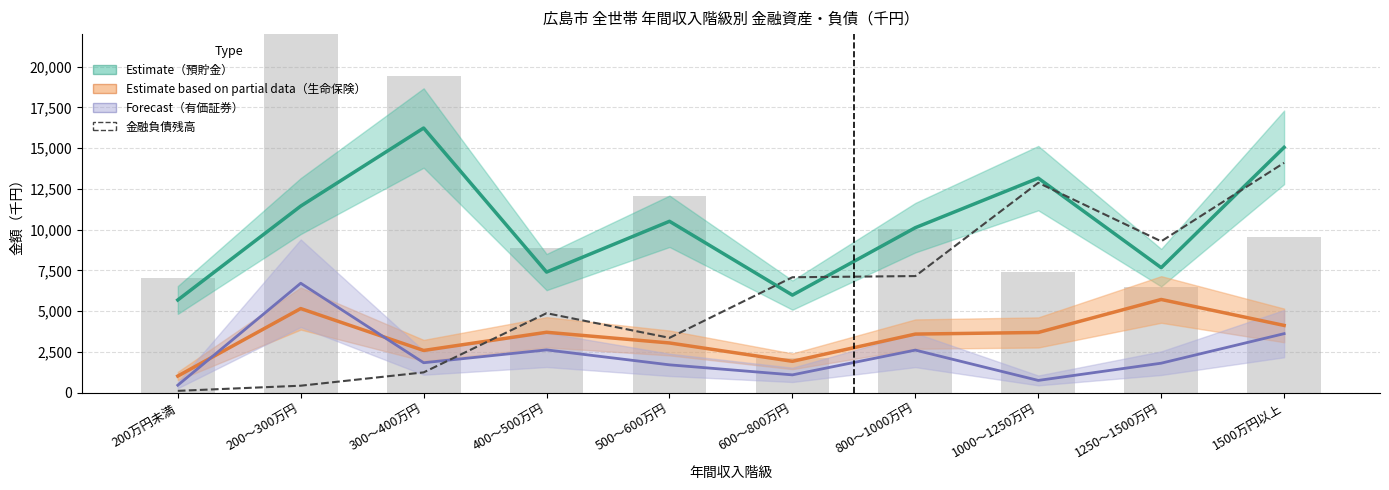

What is the value of the 有価証券 (Forecast) bar at the 9th from the left?

1811